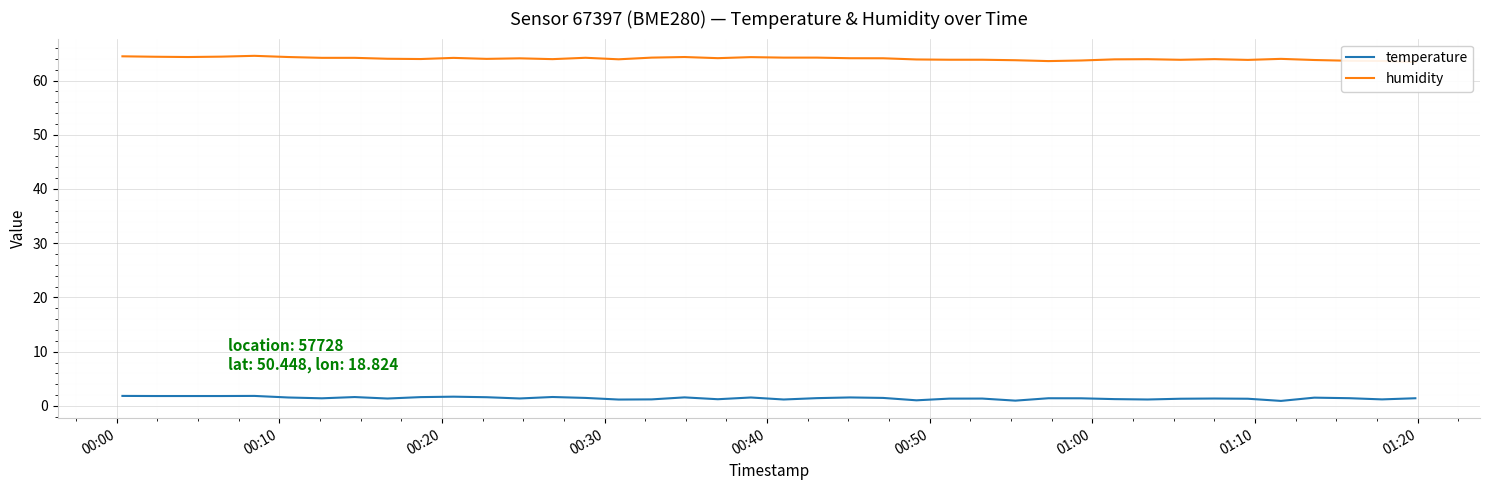

What is the difference between the maximum and minimum values in the temperature series?

0.9